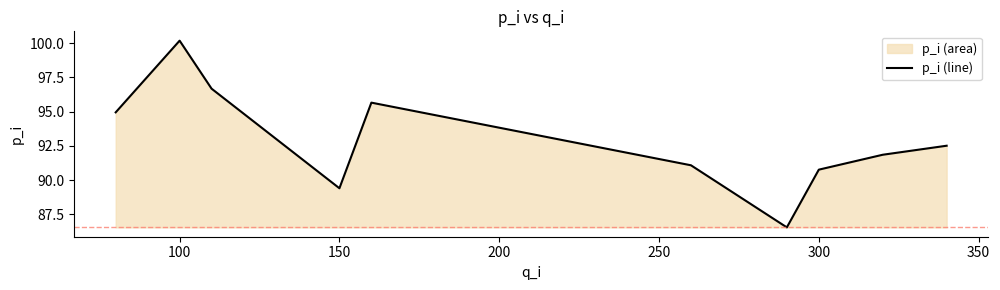

Count the number of categories in the chart.

10